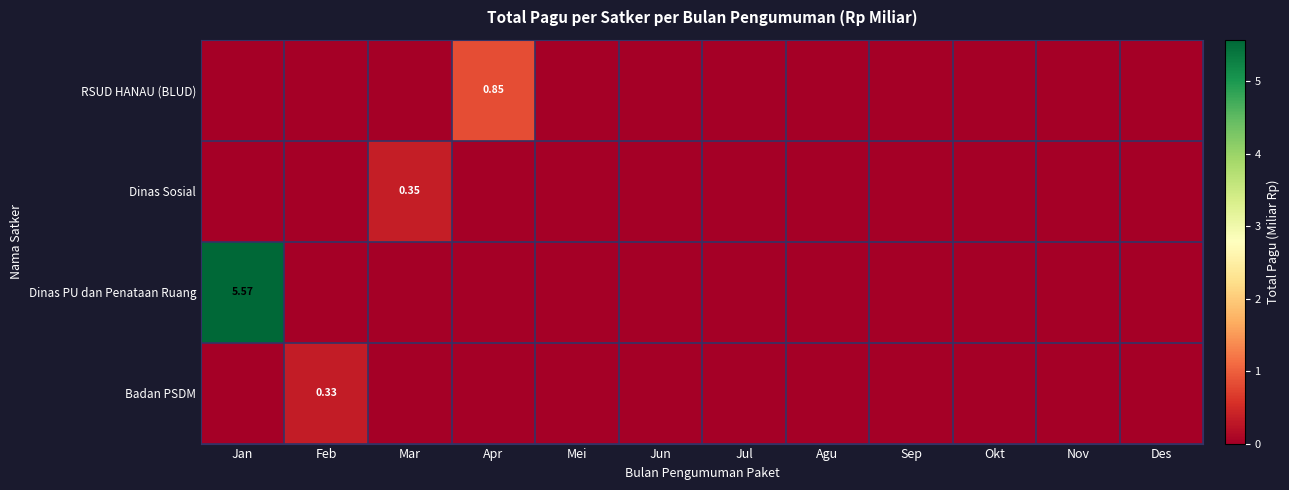

How many values in the RSUD HANAU (BLUD) series exceed 0?

1